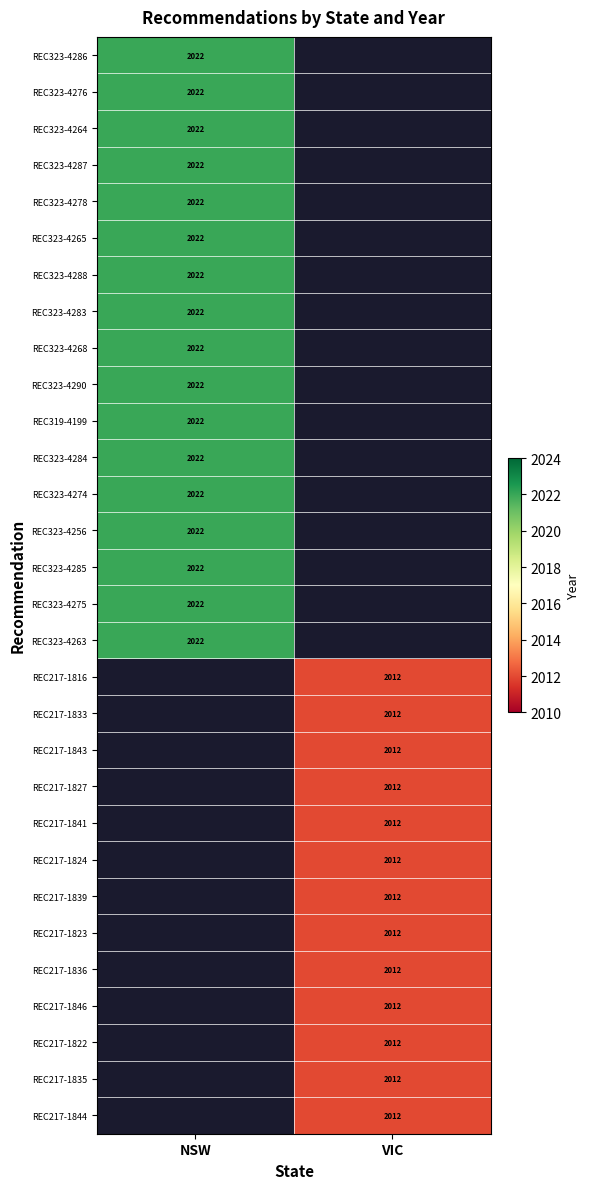

The value of REC323-4276 at NSW is 2022. True or false?

True